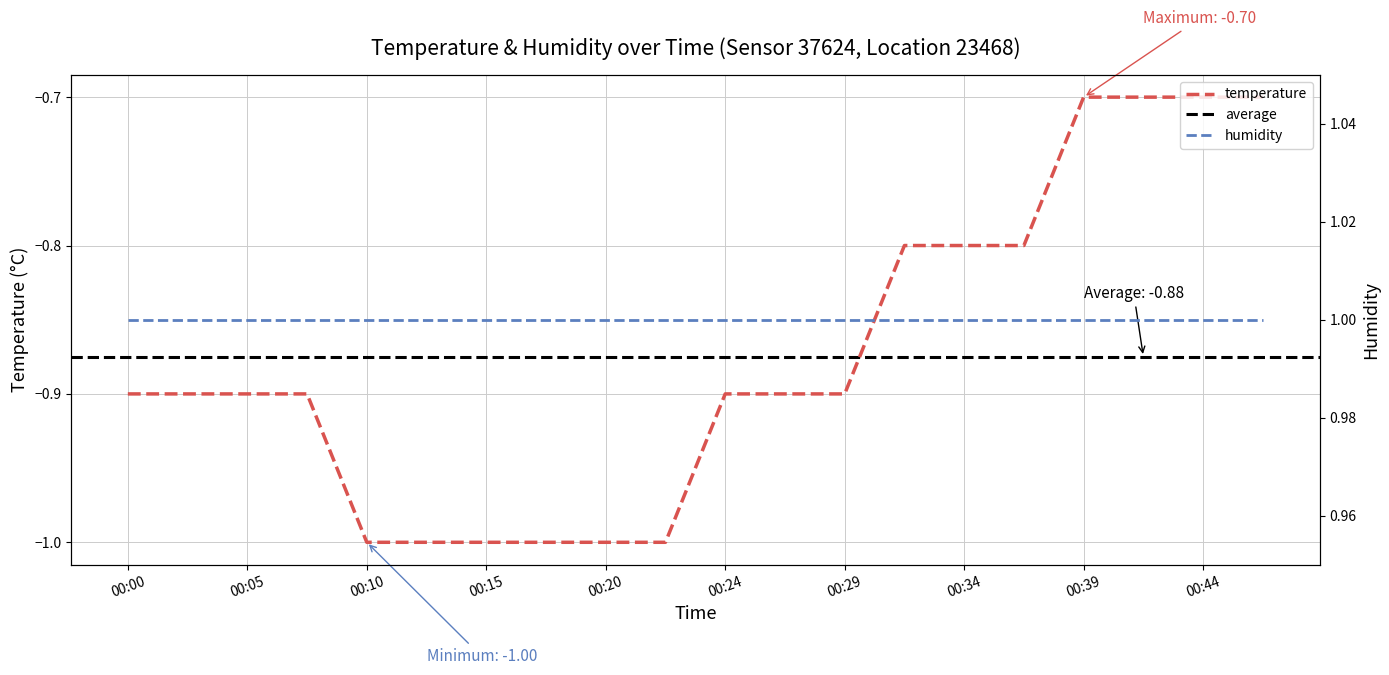

Which label corresponds to the smallest value in the chart?

00:10